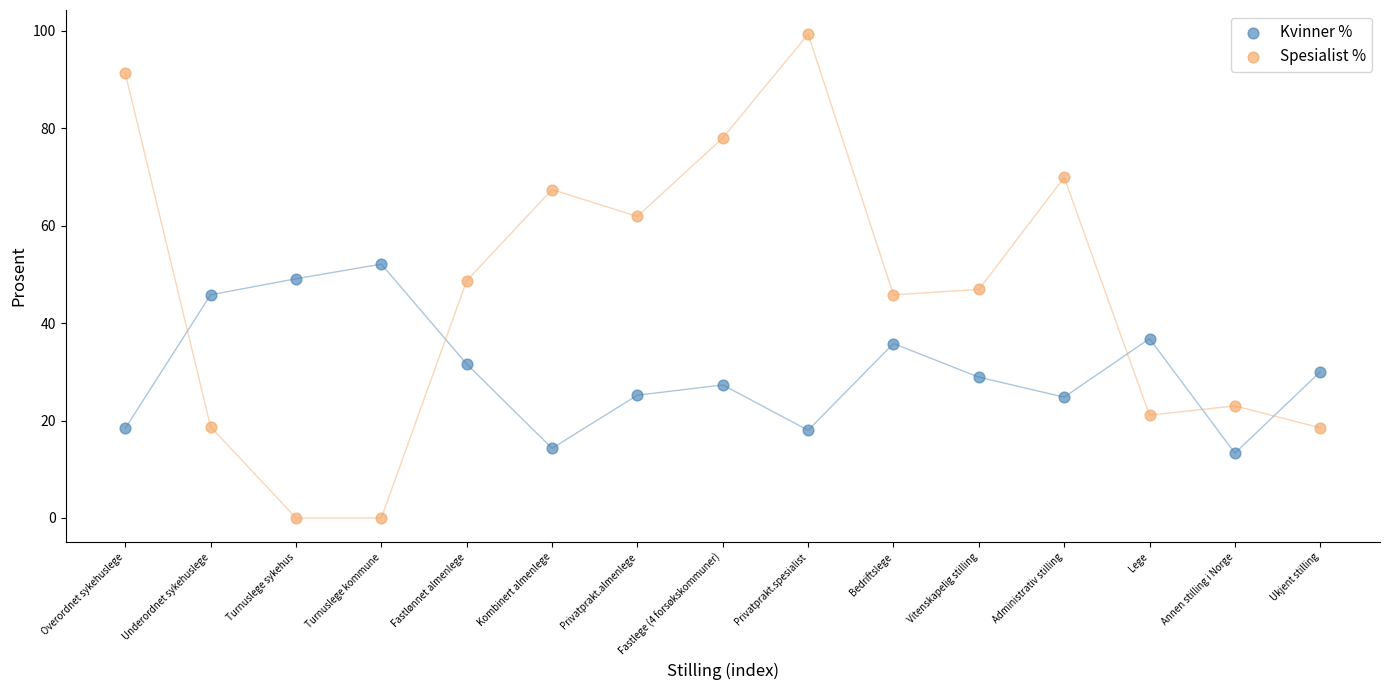

Which series has the largest Y range (max minus min)?

Spesialist %